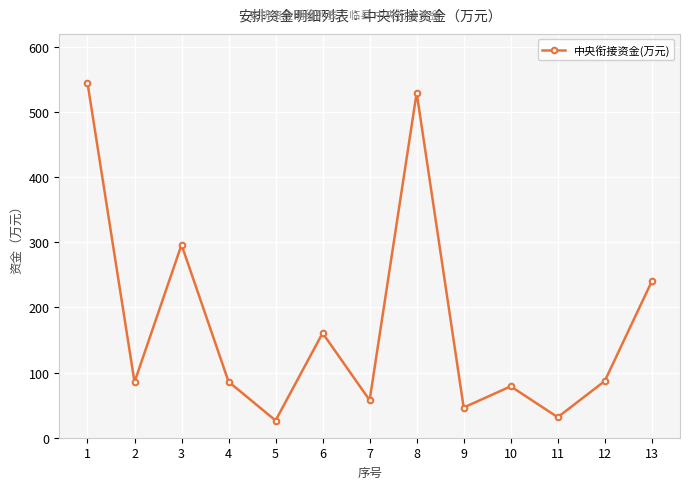

Where is the first local minimum?

2